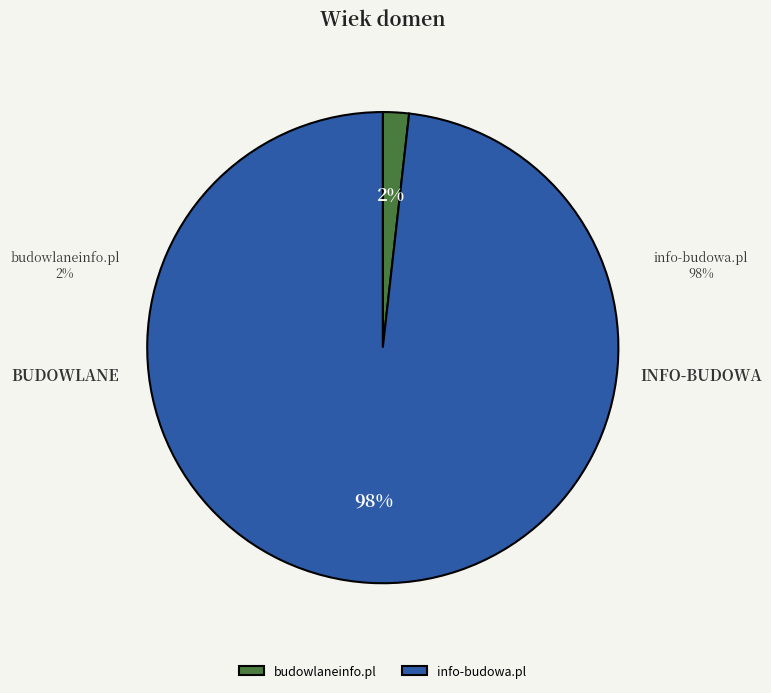

To the nearest percent, what portion does budowlaneinfo.pl represent?

2%